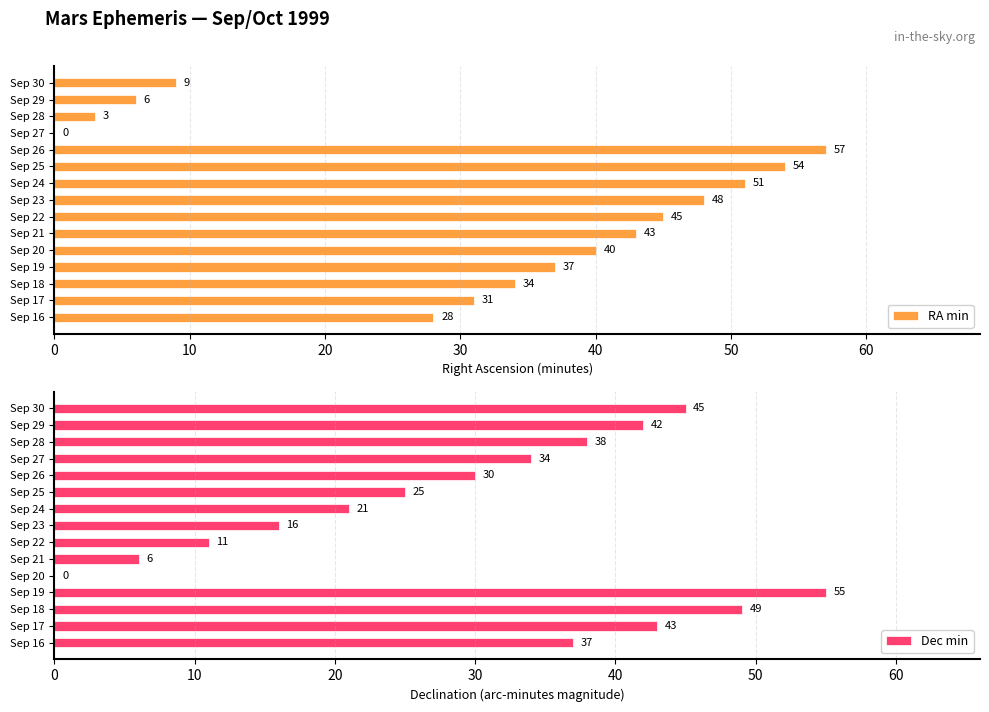

What is the value of the Dec min bar at the 4th from the left?

55